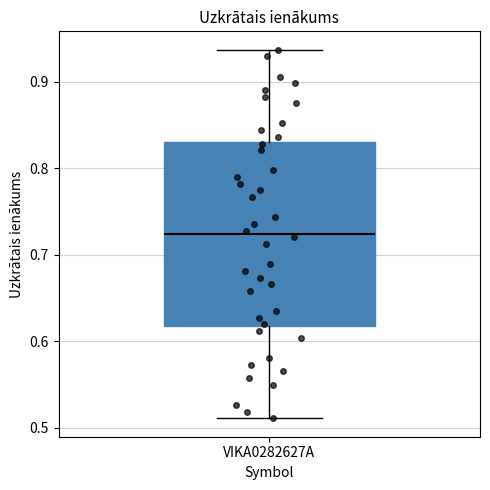

Where does the upper whisker of the box for VIKA0282627A end on the y-axis? The values are not printed on the chart, so give them approximately, as read against the axis.

0.94